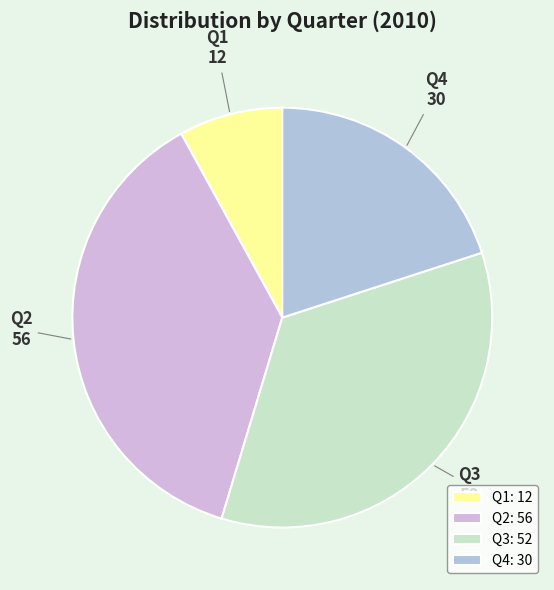

Which category has the smallest portion of the pie?

Q1